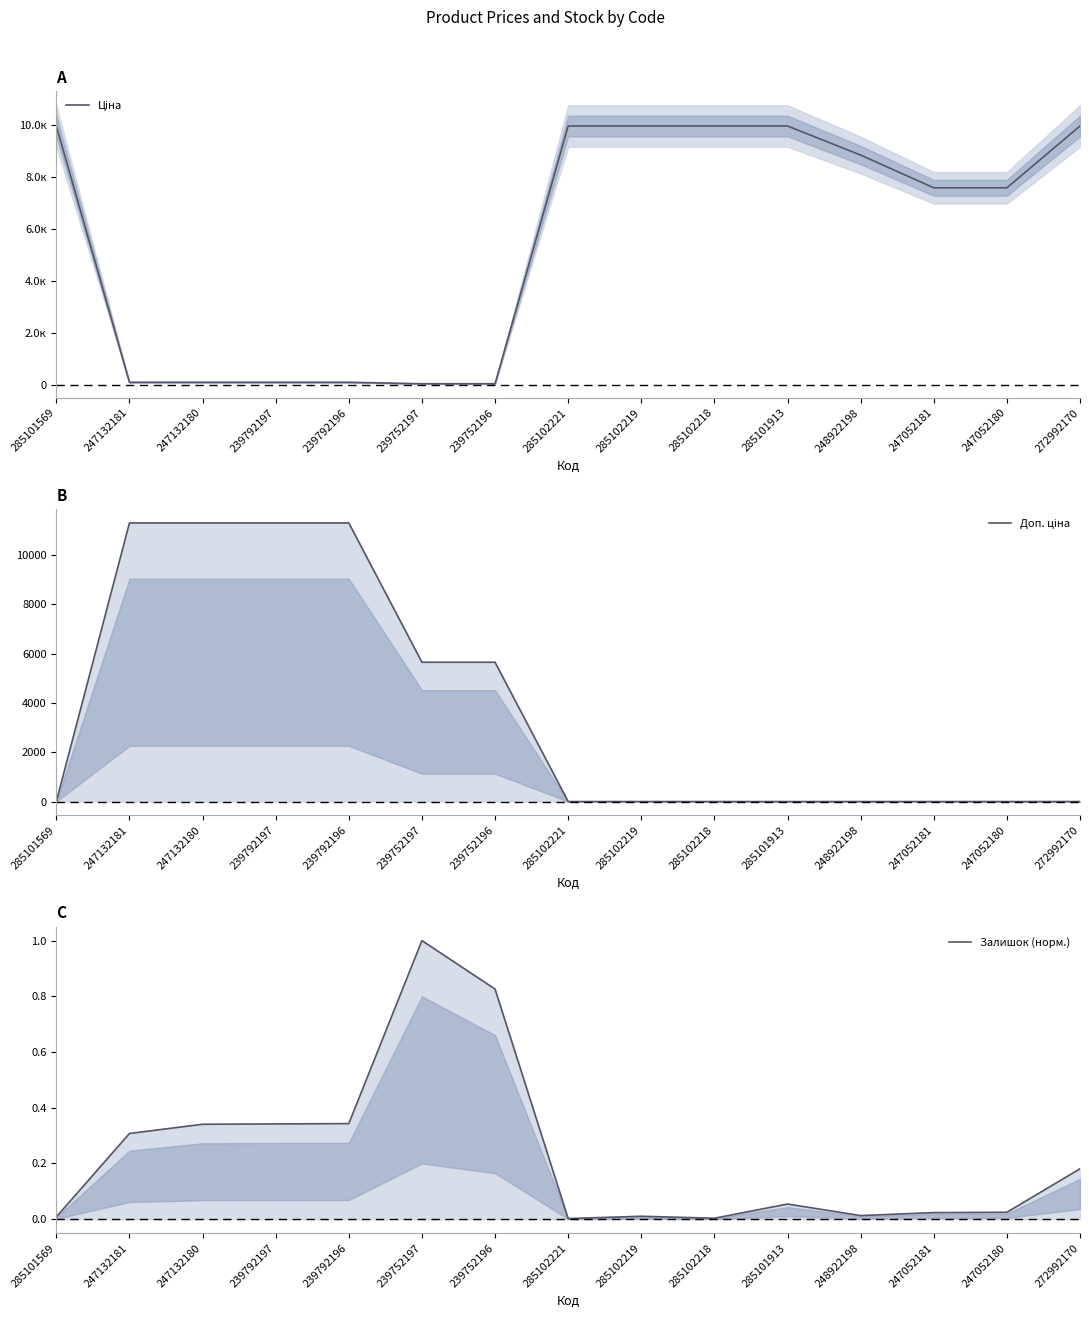

Reading right to left, extract all data points from this chart.

Ціна: 9975.0	7596.5	7596.5	8856.7	9975.0	9975.0	9975.0	9975.0	57.0	57.0	114.1	114.1	114.1	114.1	9975.0
Доп. ціна: 0.0	0.0	0.0	0.0	0.0	0.0	0.0	0.0	5647.9	5647.9	11295.9	11295.9	11295.9	11295.9	0.0
Залишок (норм.): 0.2	0.0	0.0	0.0	0.1	0.0	0.0	0.0	0.8	1.0	0.3	0.3	0.3	0.3	0.0